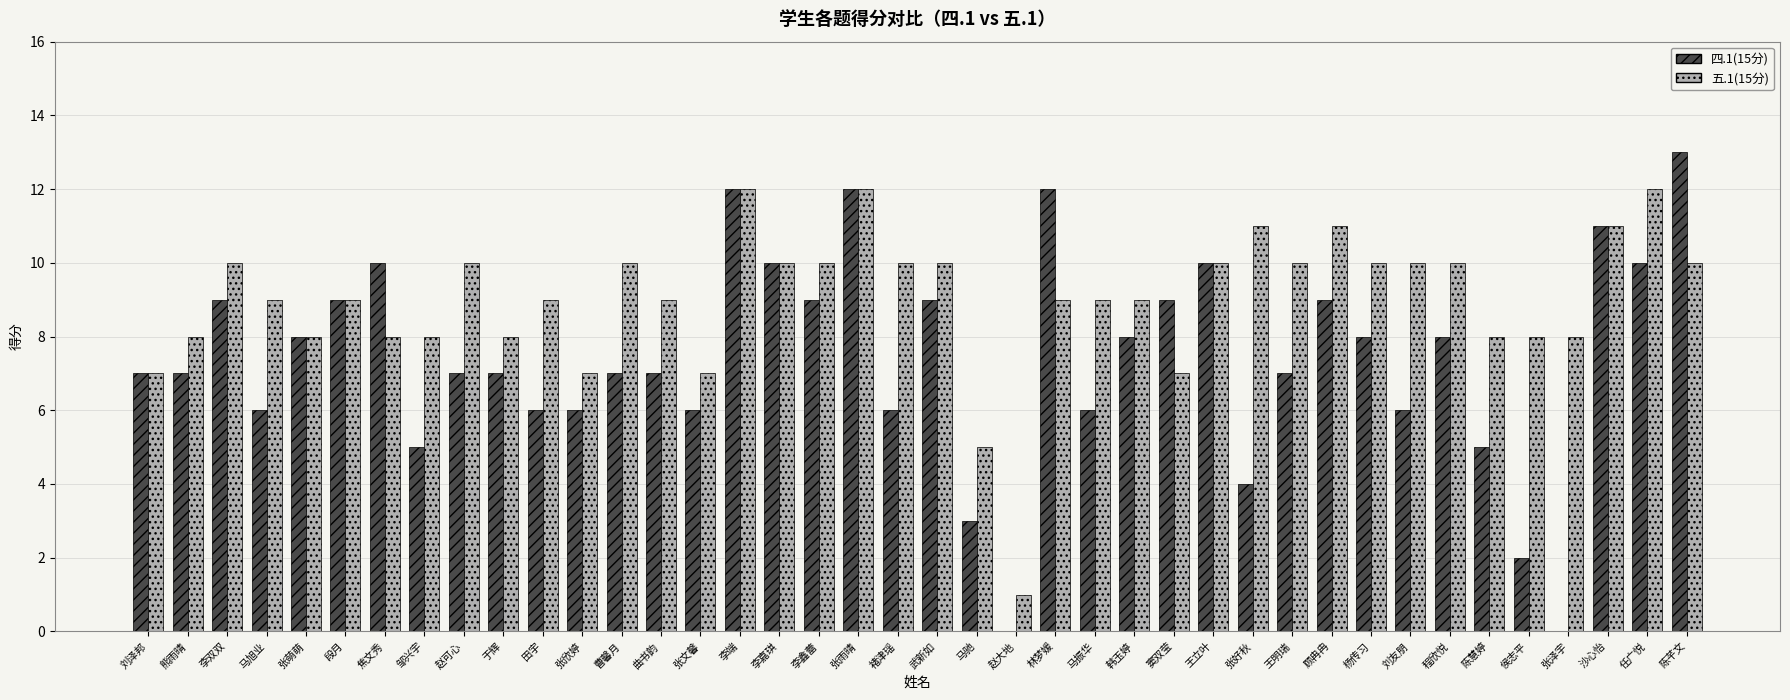

What is the maximum value shown in the chart?

13